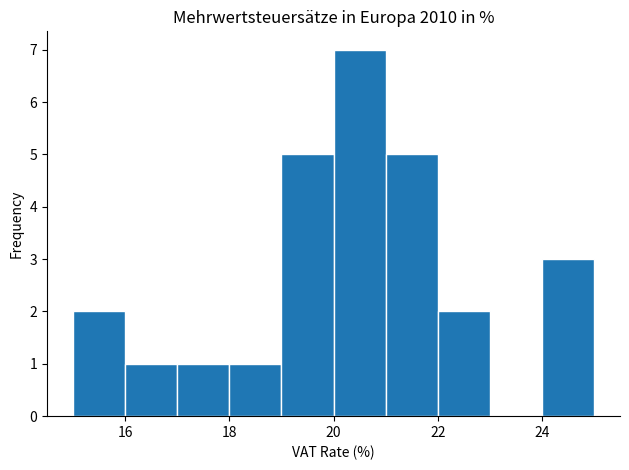

What is the height of the bar covering 19 to 20 on the x-axis? The values are not printed on the chart, so give them approximately, as read against the axis.

5